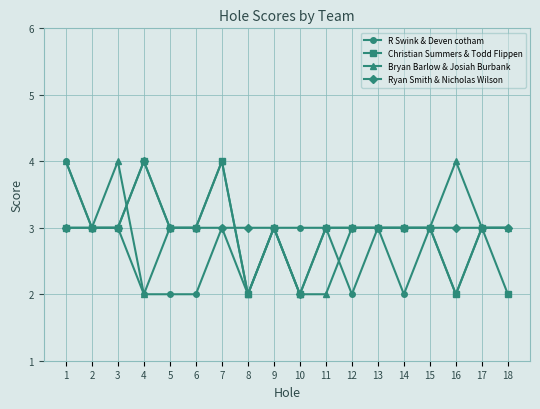

True or false: Ryan Smith & Nicholas Wilson has more than 0 interior local peaks.

True